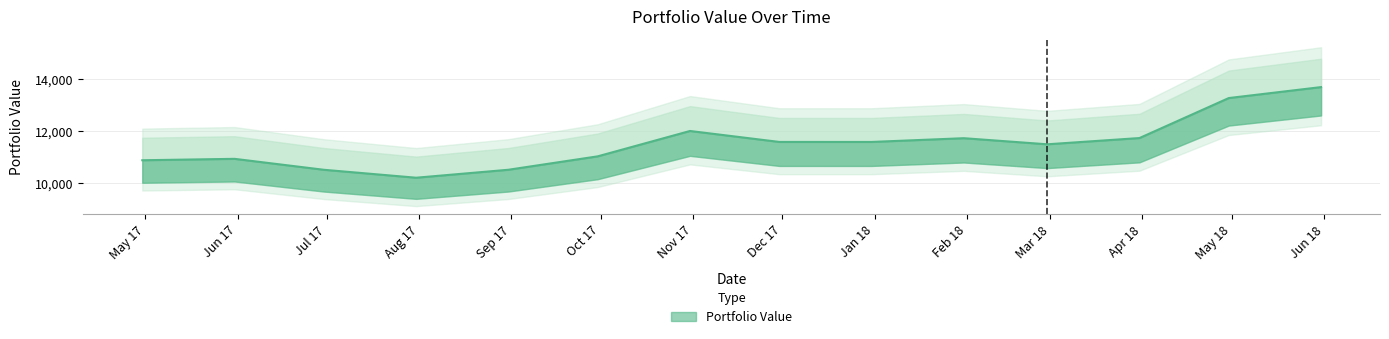

Which label corresponds to the smallest value in the chart?

2017-07-31